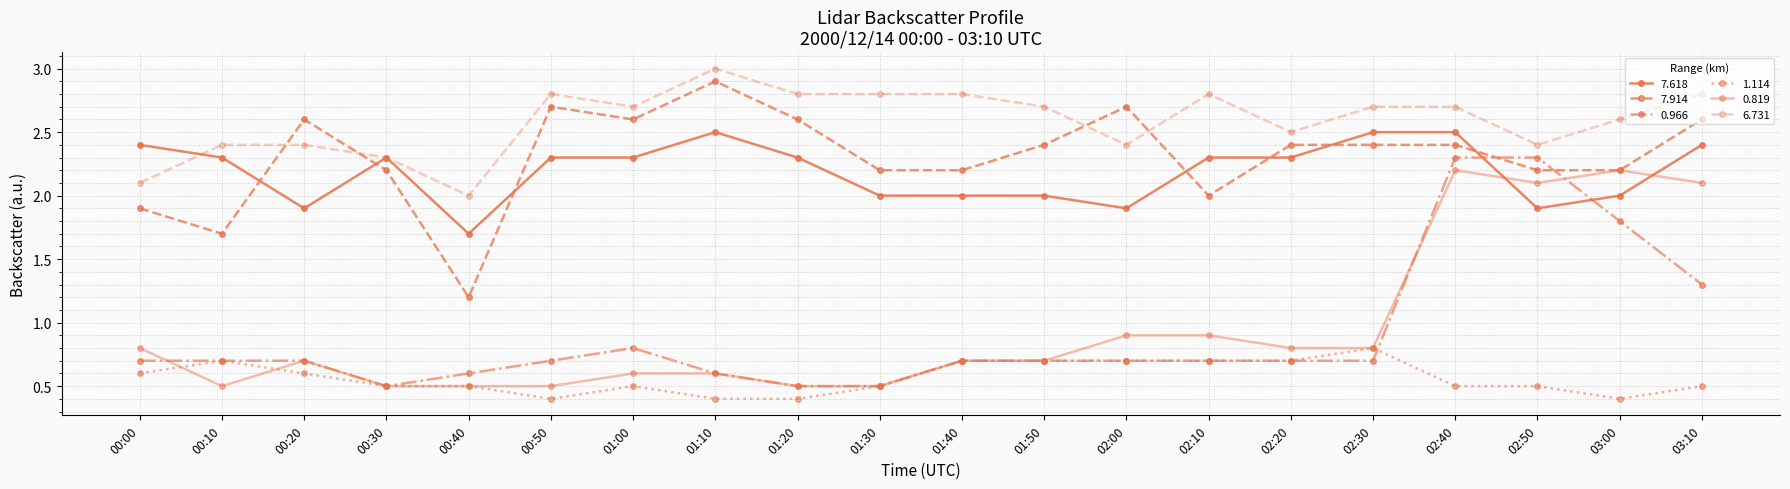

How many distinct data groups are displayed?

6